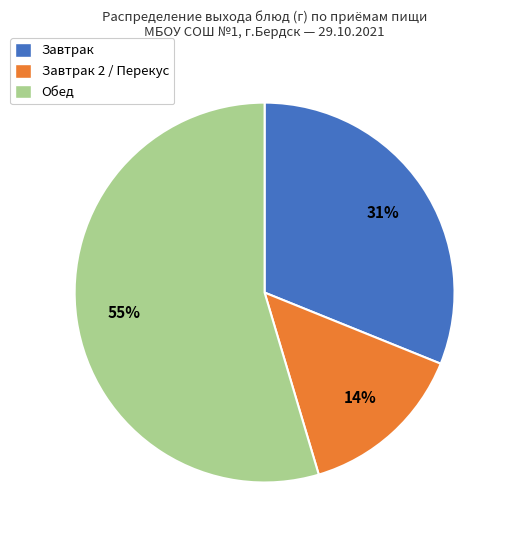

True or false: Завтрак accounts for 38% of the total.

False